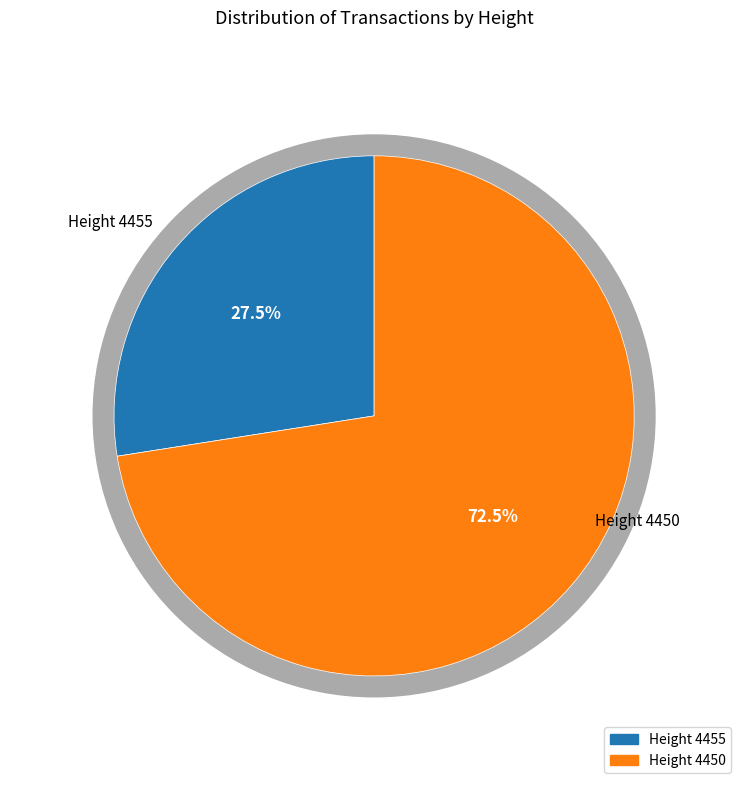

What is the largest slice in the pie chart?

4450